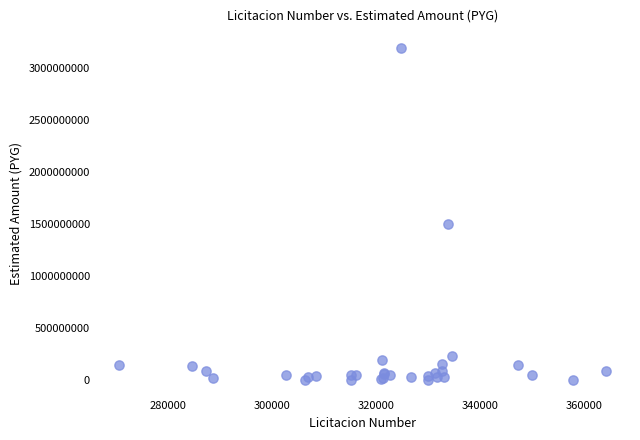

What Y value in the scatter plot is closest to 1598534777?

1500000000